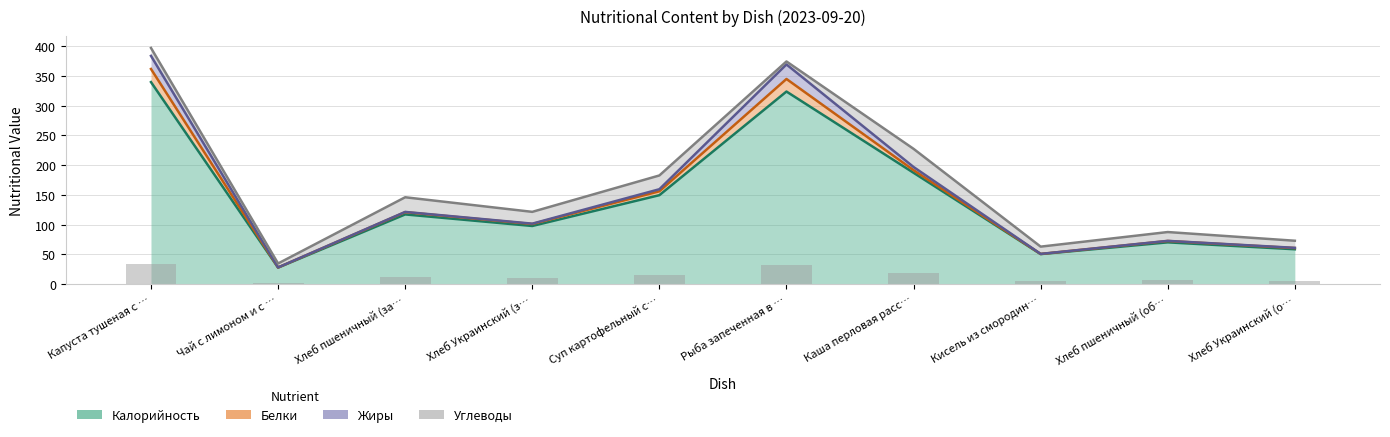

What is the value of the Калорийность bar at the 6th from the left?

323.5